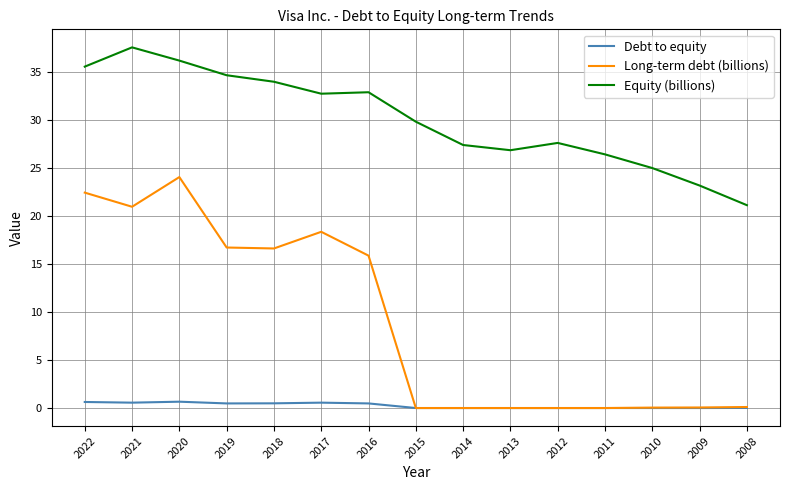

True or false: Equity (billions) and Debt to equity intersect in this chart.

False